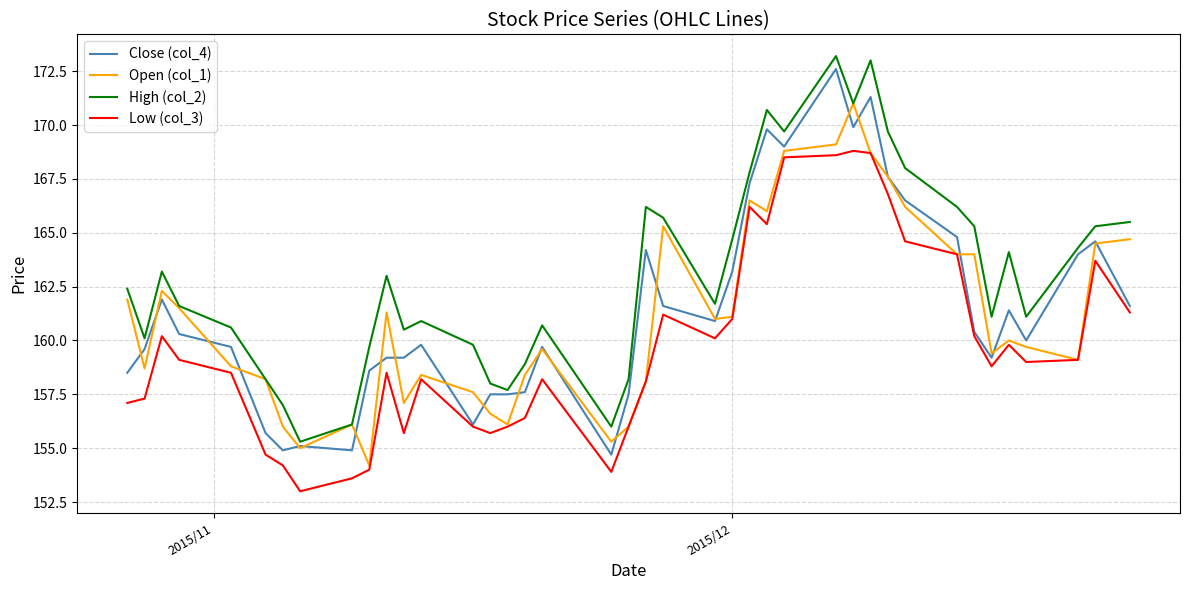

True or false: High (col_2) and Low (col_3) cross at least once.

False